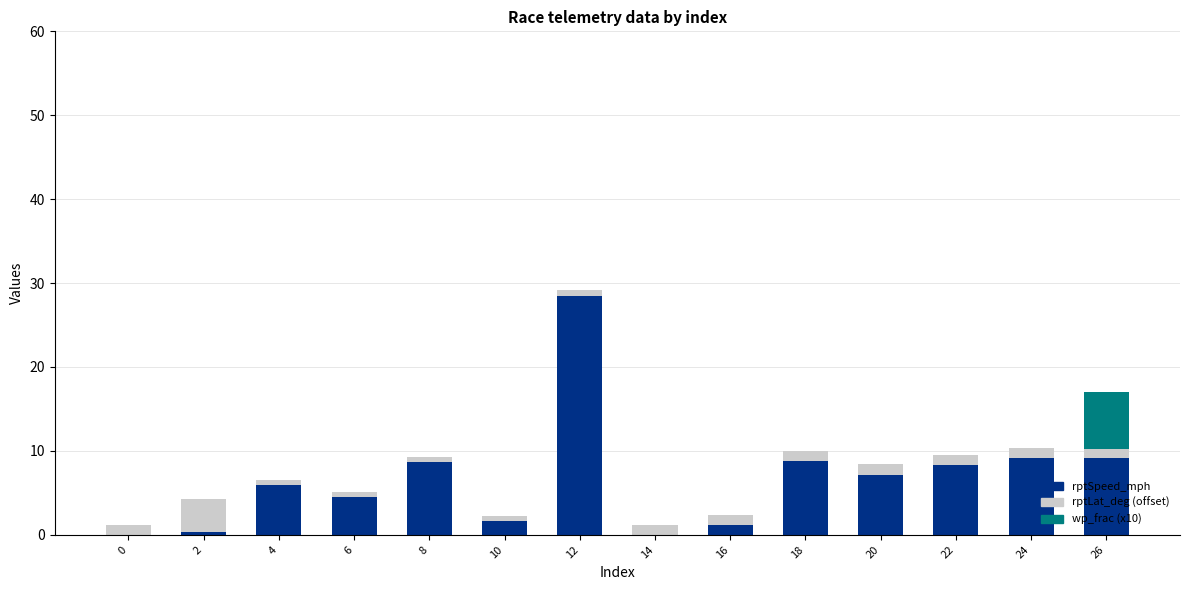

Is it true that rptSpeed_mph equals 6.0 at 4?

True